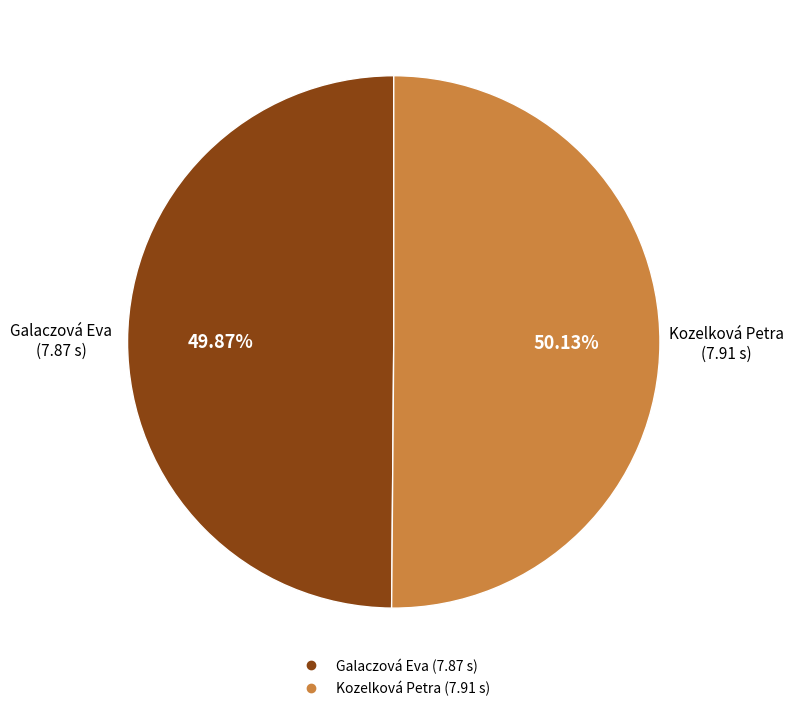

To the nearest percent, what percentage of the pie is Kozelková Petra?

50%